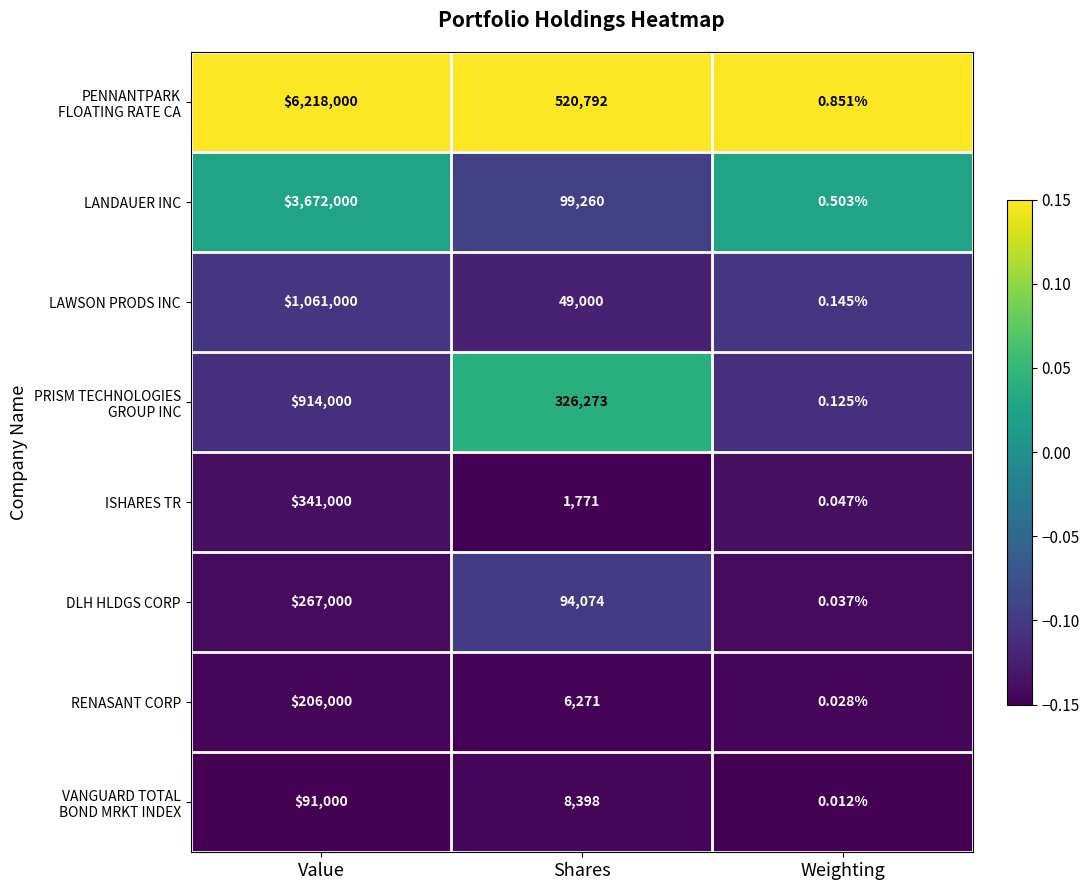

At which category does the chart reach its peak across all series?

Value